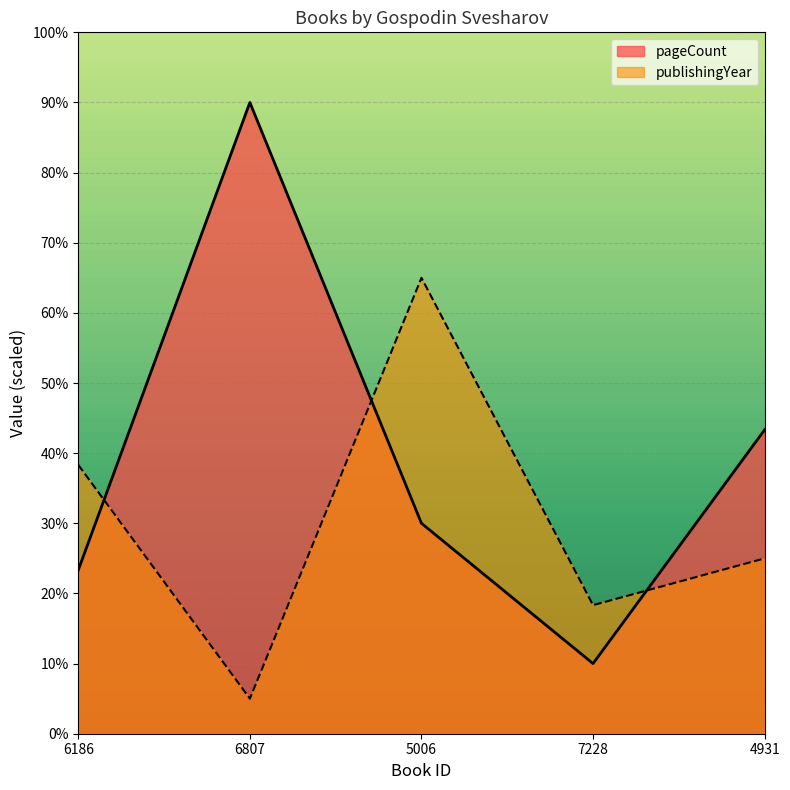

How many distinct data groups are displayed?

2